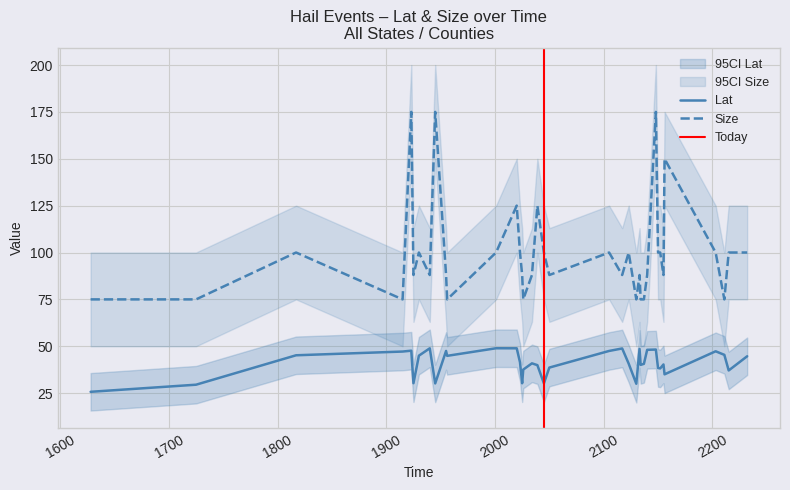

The Size series shows 88.0 at 2155. True or false?

True